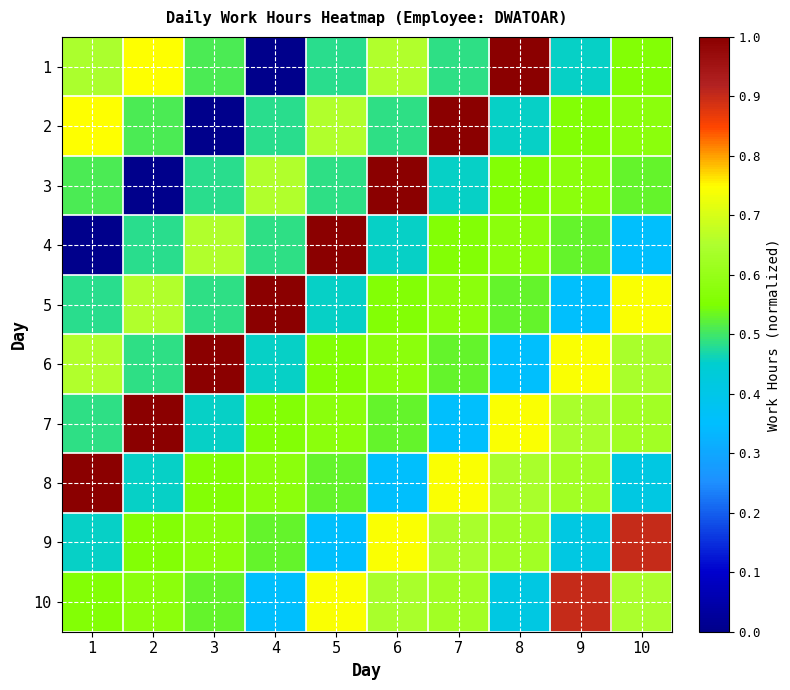

Reading left to right, what are all the values shown in this chart?

1: 1=0.6	2=0.7	3=0.5	4=0.0	5=0.5	6=0.7	7=0.5	8=1.0	9=0.5	10=0.6
2: 1=0.7	2=0.5	3=0.0	4=0.5	5=0.7	6=0.5	7=1.0	8=0.5	9=0.6	10=0.6
3: 1=0.5	2=0.0	3=0.5	4=0.7	5=0.5	6=1.0	7=0.5	8=0.6	9=0.6	10=0.5
4: 1=0.0	2=0.5	3=0.7	4=0.5	5=1.0	6=0.5	7=0.6	8=0.6	9=0.5	10=0.4
5: 1=0.5	2=0.7	3=0.5	4=1.0	5=0.5	6=0.6	7=0.6	8=0.5	9=0.4	10=0.7
6: 1=0.7	2=0.5	3=1.0	4=0.5	5=0.6	6=0.6	7=0.5	8=0.4	9=0.7	10=0.6
7: 1=0.5	2=1.0	3=0.5	4=0.6	5=0.6	6=0.5	7=0.4	8=0.7	9=0.6	10=0.6
8: 1=1.0	2=0.5	3=0.6	4=0.6	5=0.5	6=0.4	7=0.7	8=0.6	9=0.6	10=0.4
9: 1=0.5	2=0.6	3=0.6	4=0.5	5=0.4	6=0.7	7=0.6	8=0.6	9=0.4	10=0.9
10: 1=0.6	2=0.6	3=0.5	4=0.4	5=0.7	6=0.6	7=0.6	8=0.4	9=0.9	10=0.6